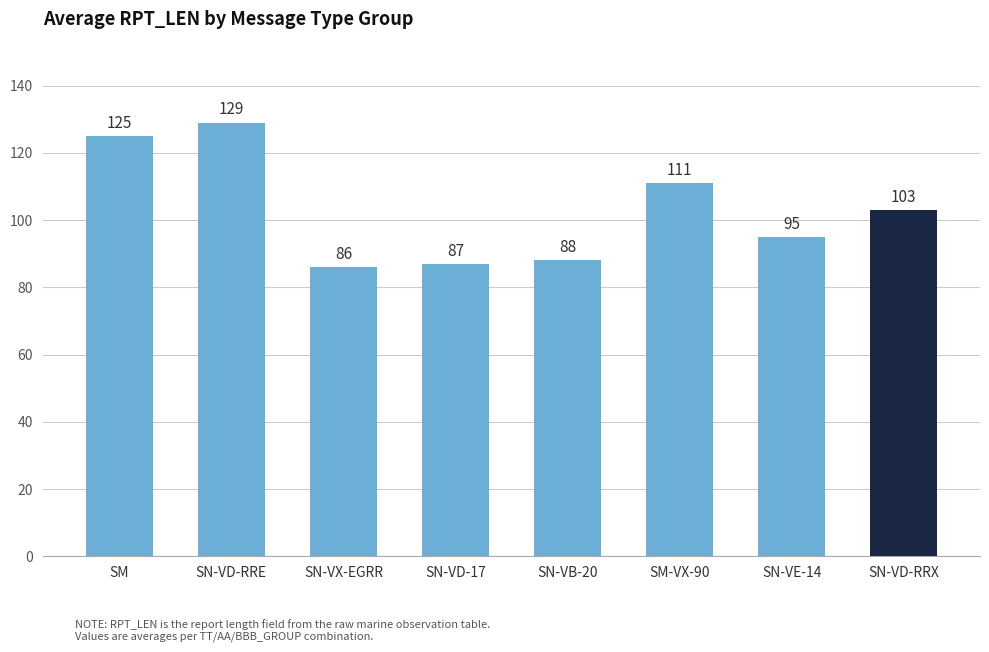

Is it true that the value at SN-VX-EGRR is 86?

True